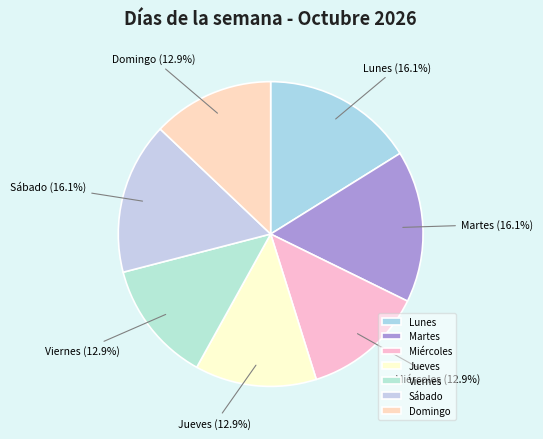

The Lunes slice represents 23% of the pie. True or false?

False